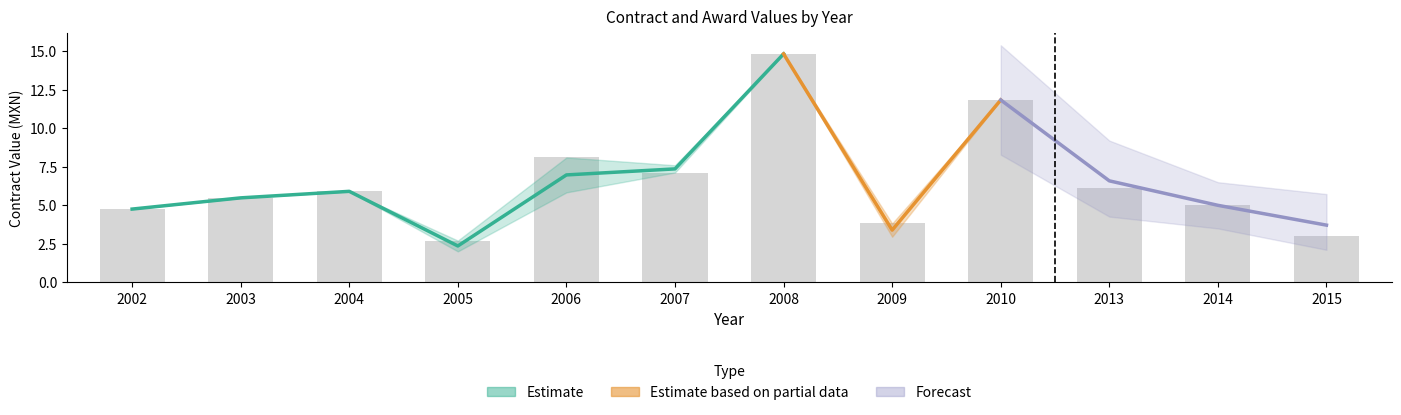

What is the ratio of the value at 2002 to the value at 2008?

0.3